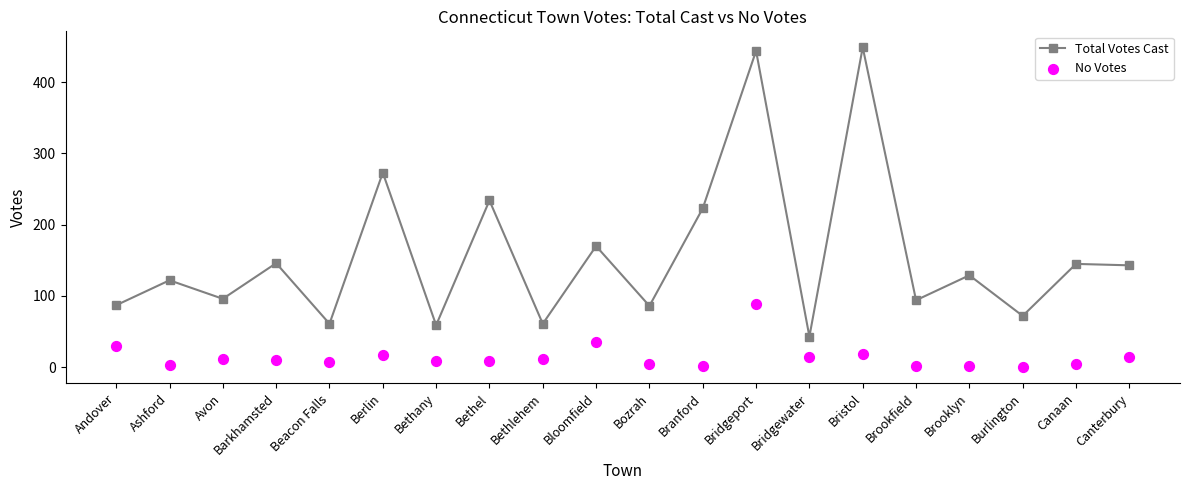

What is the total value across all series at Burlington?

72